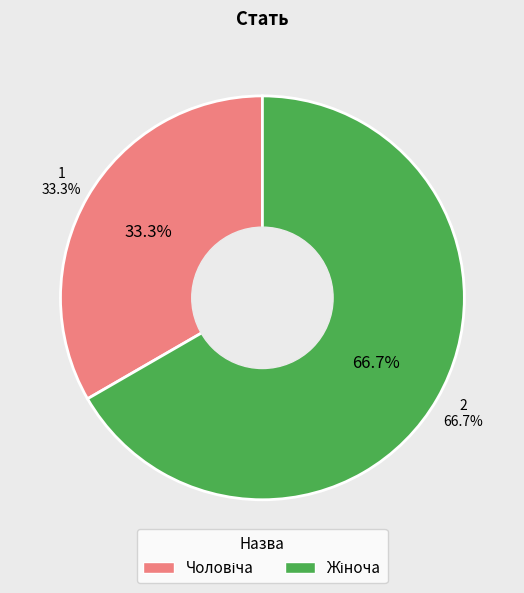

To the nearest percent, what percentage of the pie is Чоловіча?

33%